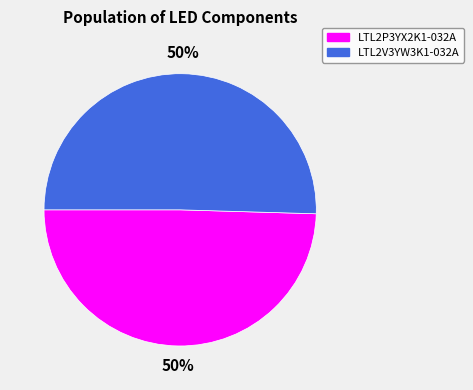

Approximately how many times larger is the value at LTL2V3YW3K1-032A compared to LTL2P3YX2K1-032A?

1.0